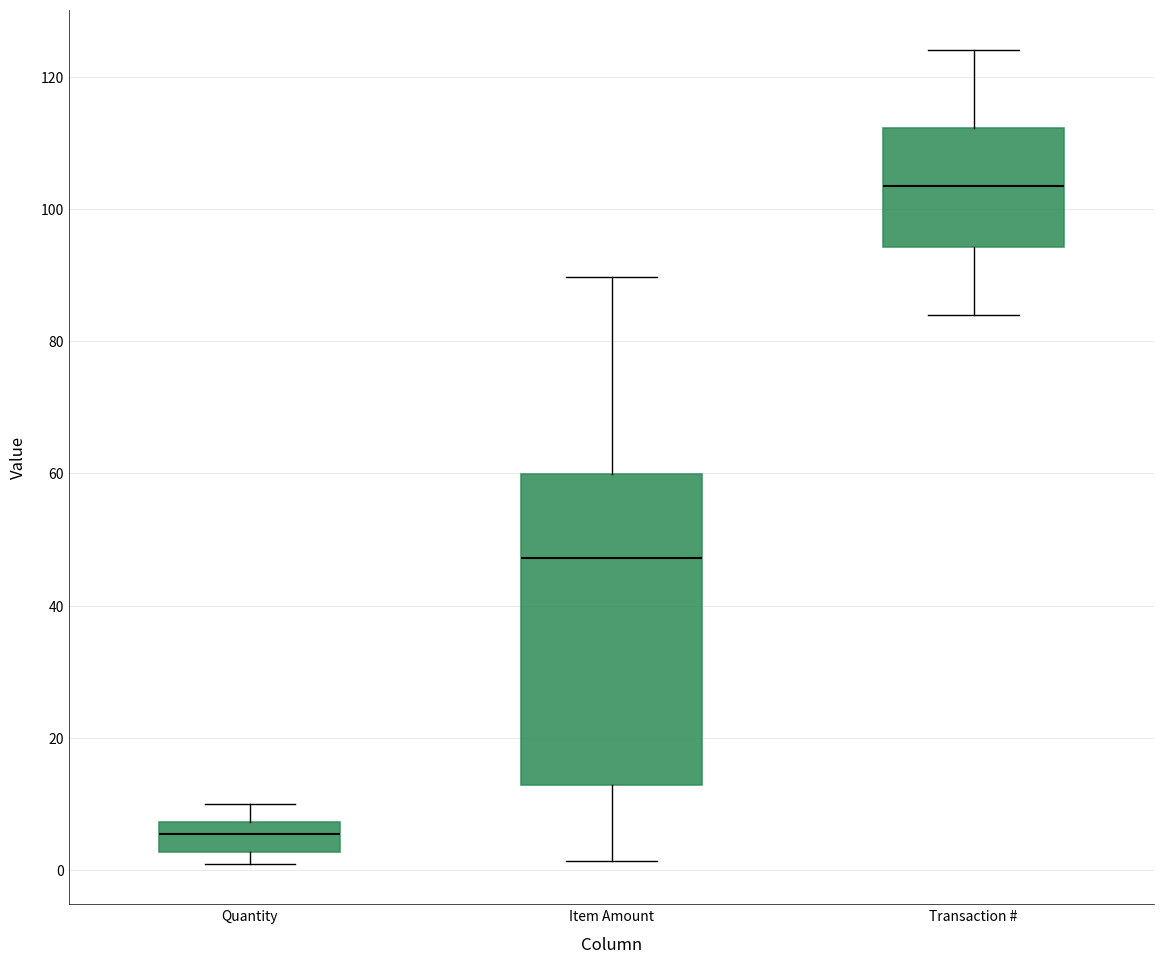

Where is the lower edge of the box for Quantity on the y-axis? The values are not printed on the chart, so give them approximately, as read against the axis.

2